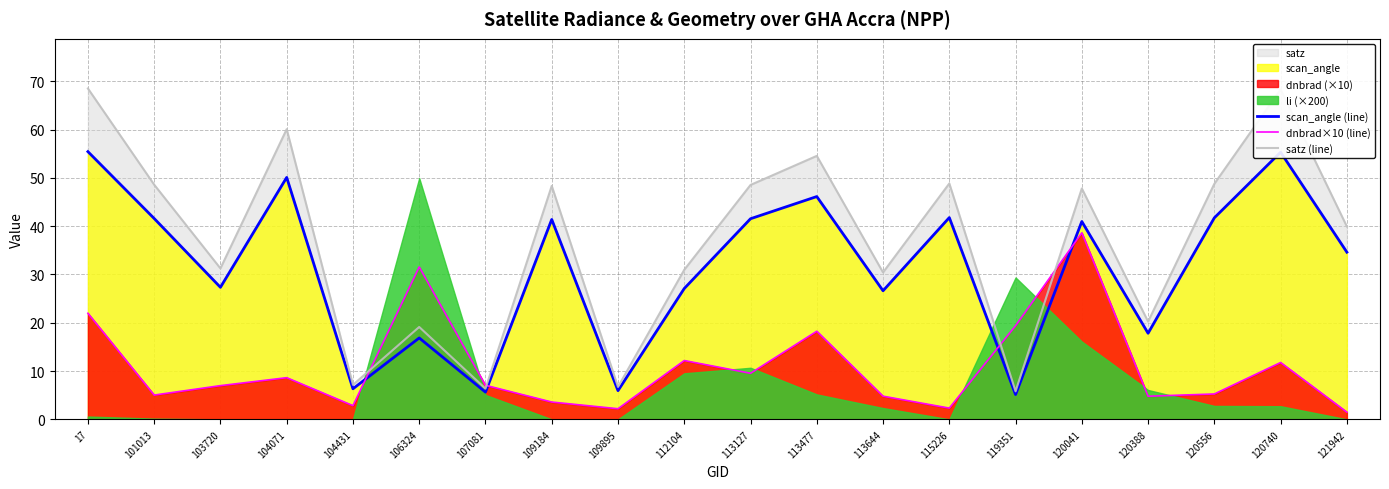

True or false: scan_angle (line) has more than 2 interior local peaks.

True